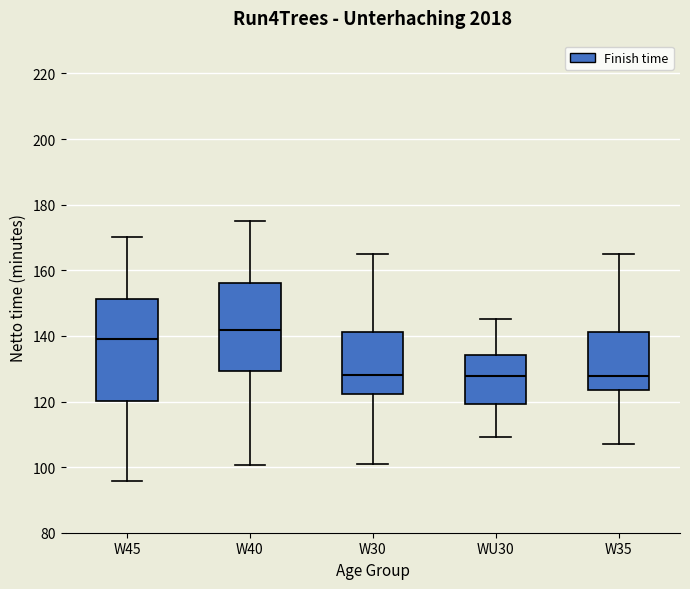

Reading left to right, read every box against the y-axis: the position of its median line, the range the box covers, and the ends of its whiskers. The values are not printed on the chart, so give them approximately, as read against the axis.

W45: median 140, box 120 to 152, whiskers 96 to 170
W40: median 142, box 130 to 156, whiskers 100 to 176
W30: median 128, box 122 to 142, whiskers 102 to 166
WU30: median 128, box 120 to 134, whiskers 110 to 146
W35: median 128, box 124 to 142, whiskers 106 to 166